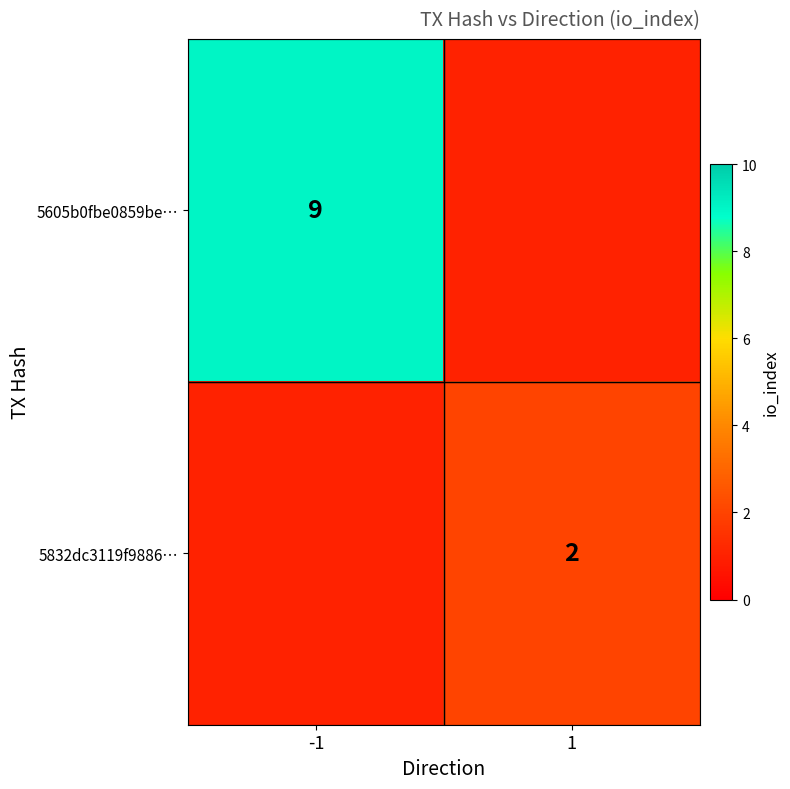

The 5832dc3119f9886… series shows 3 at 1. True or false?

False